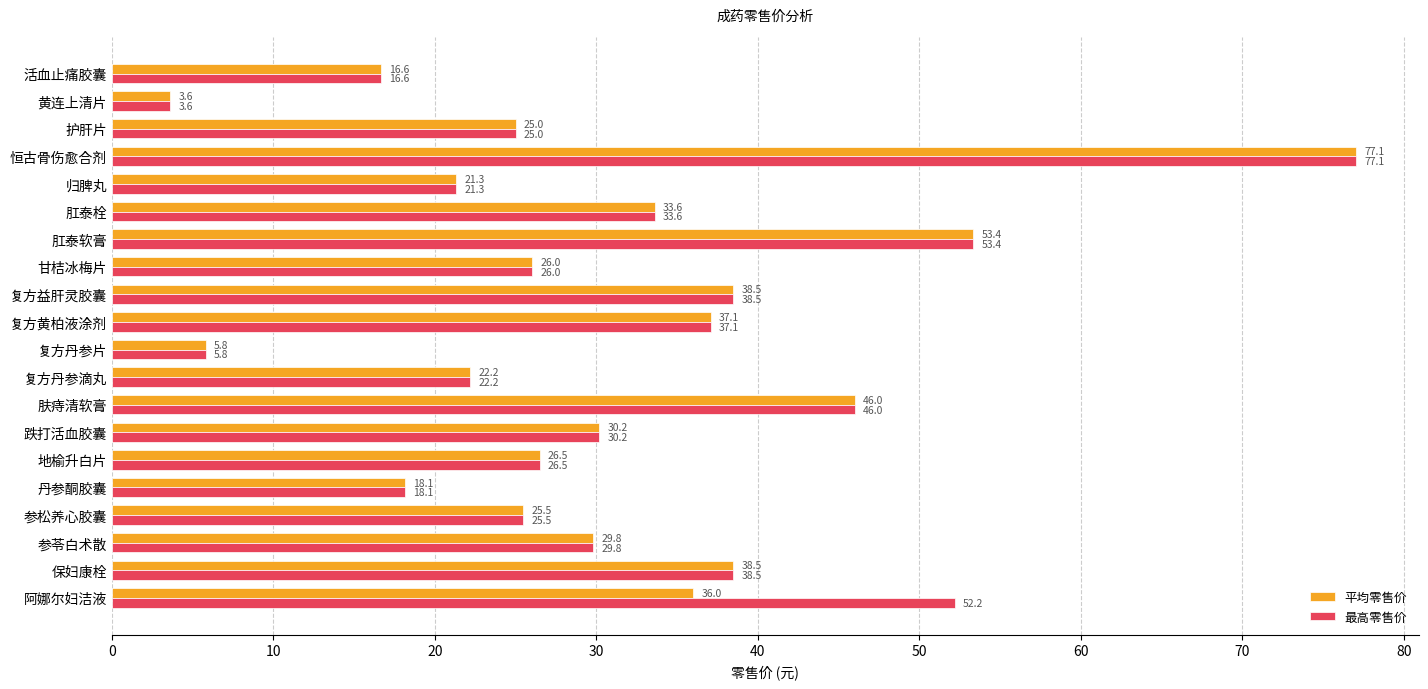

Count the number of data series in this chart.

2